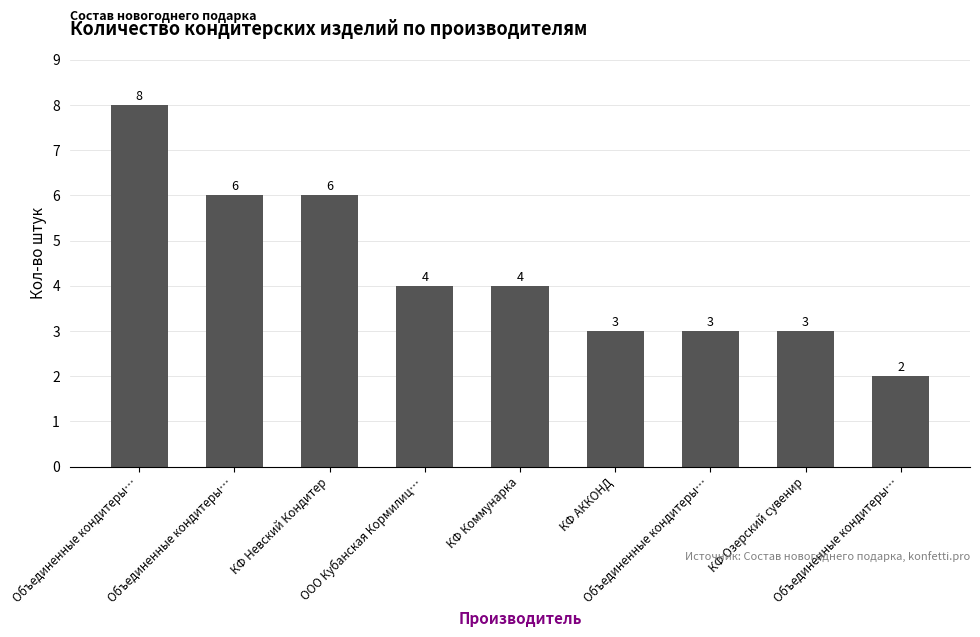

What is the difference between the maximum and minimum values?

6